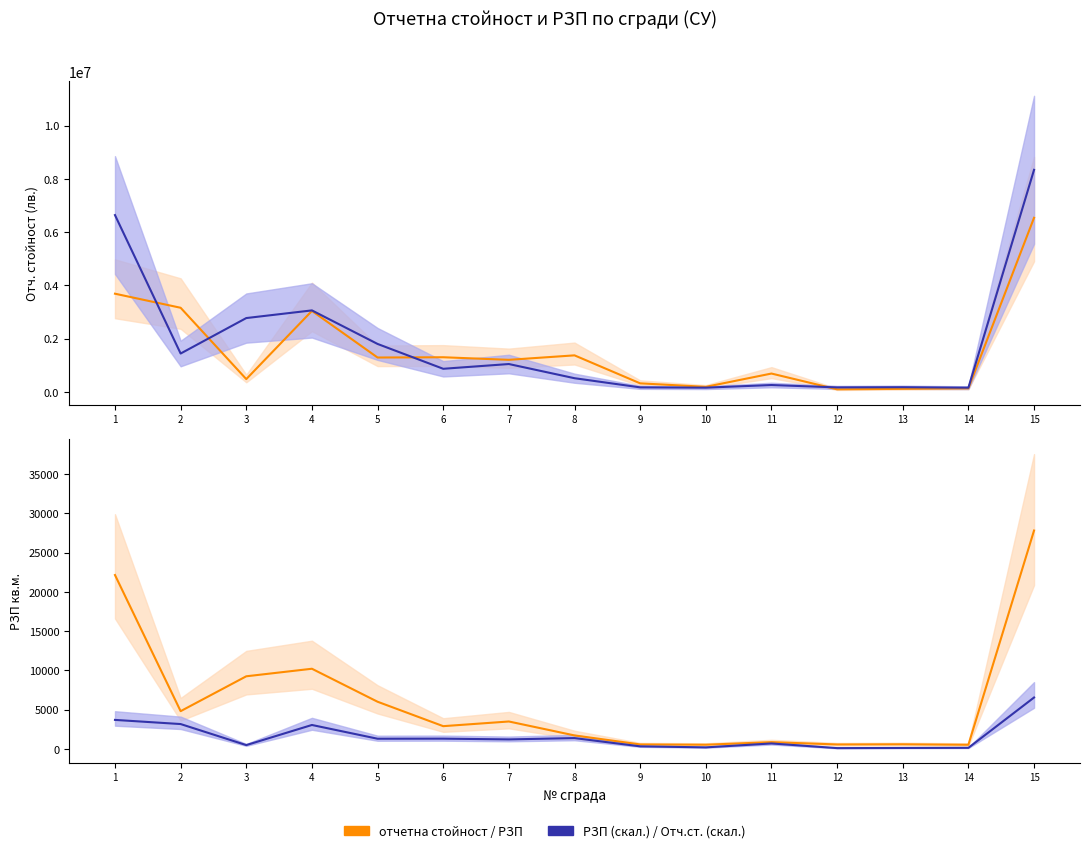

What is the average value of the отчетна стойност series?

1573857.1